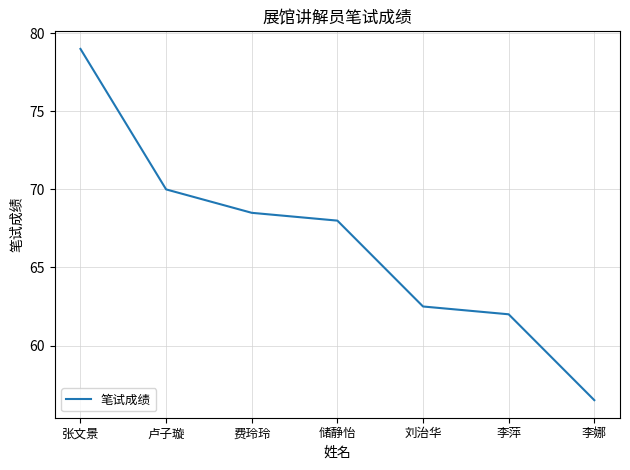

What is the difference between the maximum and minimum values?

22.5